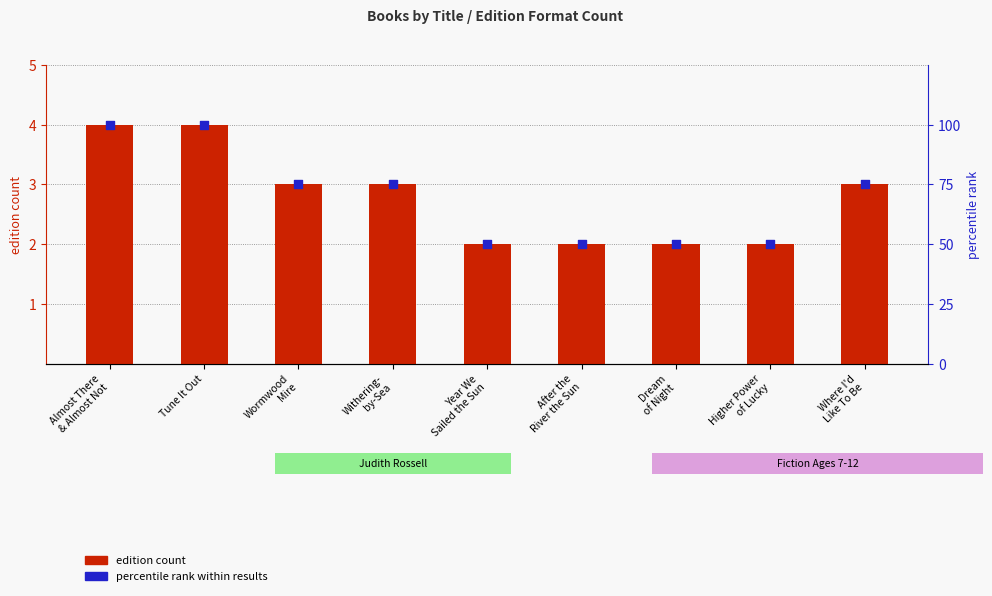

Which series contains the lowest Y value?

edition count